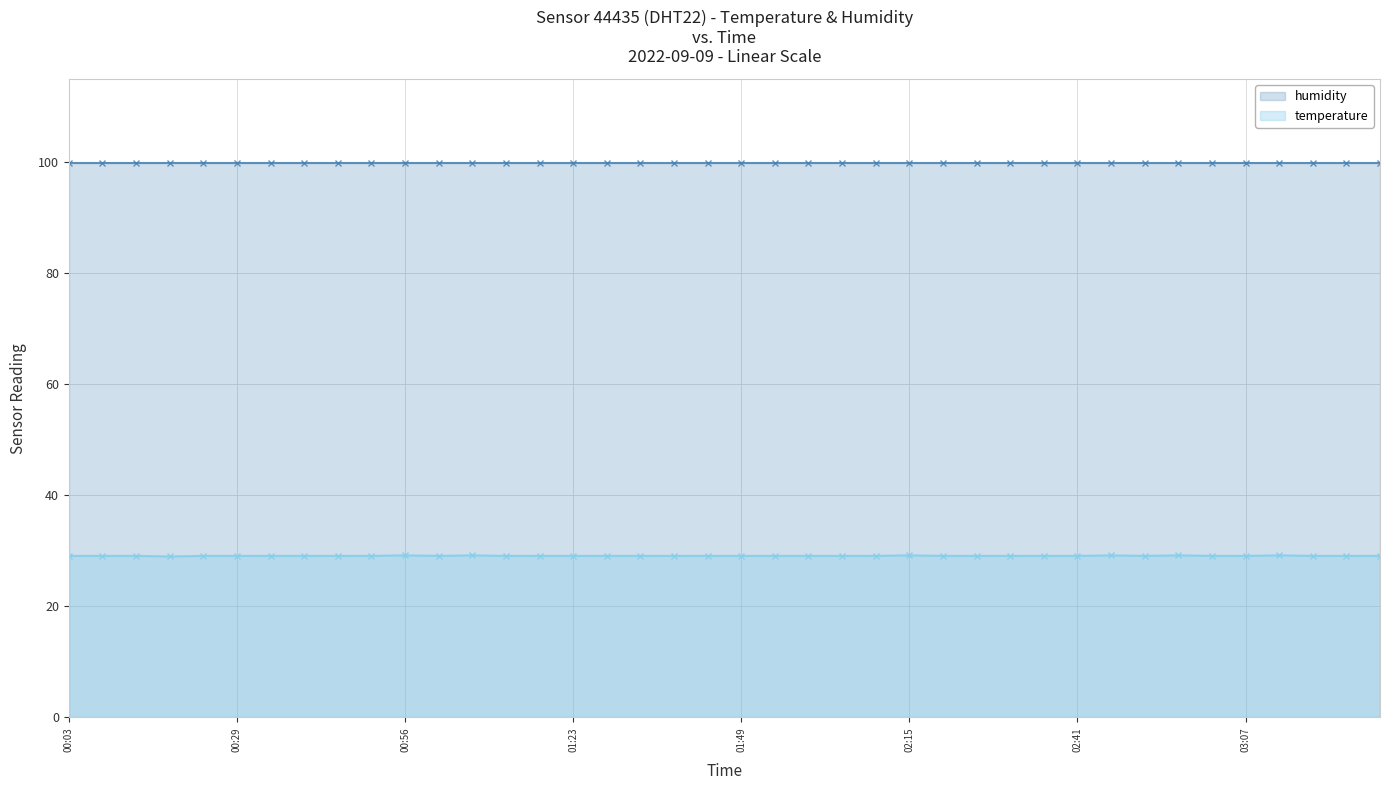

List the labels in order of value, smallest first.

00:19, 00:03, 00:08, 00:13, 00:24, 00:29, 00:34, 00:40, 00:45, 00:51, 01:01, 01:12, 01:17, 01:23, 01:28, 01:33, 01:38, 01:43, 01:49, 01:54, 01:59, 02:04, 02:10, 02:20, 02:26, 02:31, 02:36, 02:41, 02:52, 03:02, 03:07, 03:18, 03:23, 03:28, 00:56, 01:06, 02:15, 02:46, 02:57, 03:12